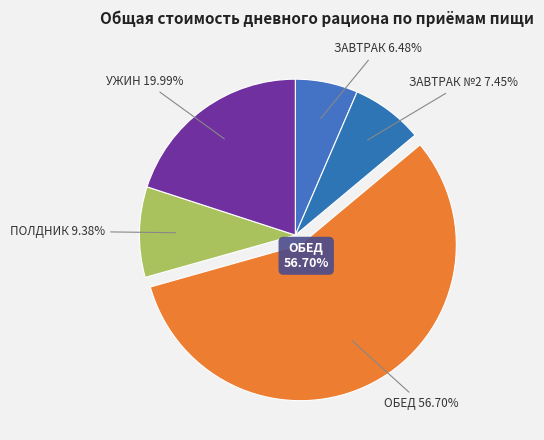

How much of the chart is everything except ПОЛДНИК?

90.6%